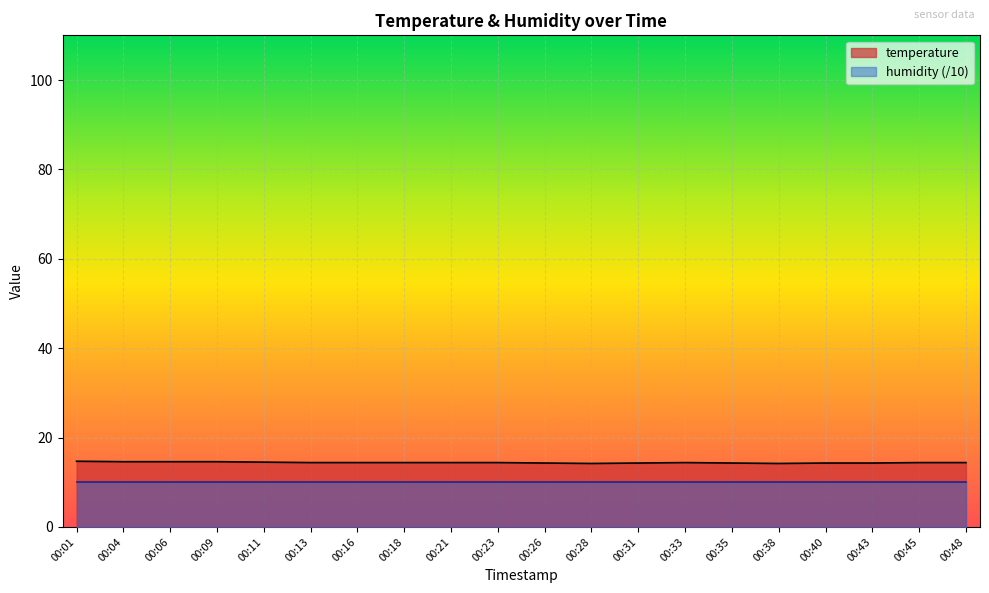

Reading left to right, what are all the values shown in this chart?

14.7	14.6	14.6	14.6	14.5	14.4	14.4	14.4	14.4	14.4	14.3	14.2	14.3	14.4	14.3	14.2	14.3	14.3	14.4	14.4